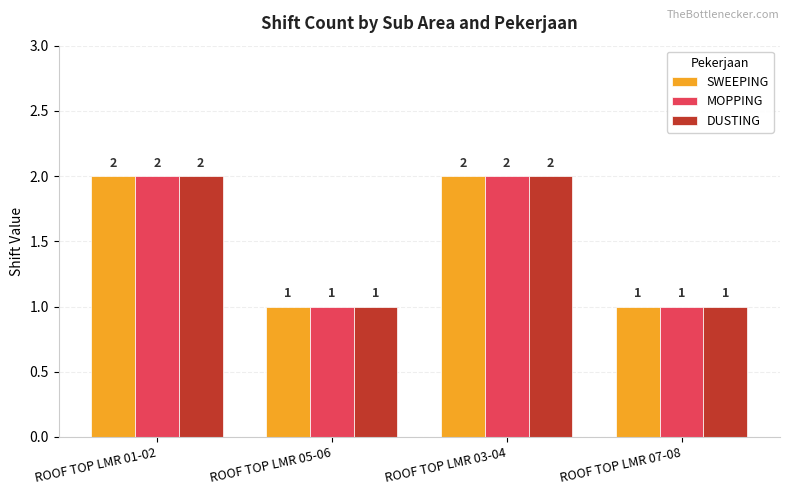

Is the value of DUSTING at ROOF TOP LMR 03-04 greater than the value of MOPPING at ROOF TOP LMR 07-08?

Yes